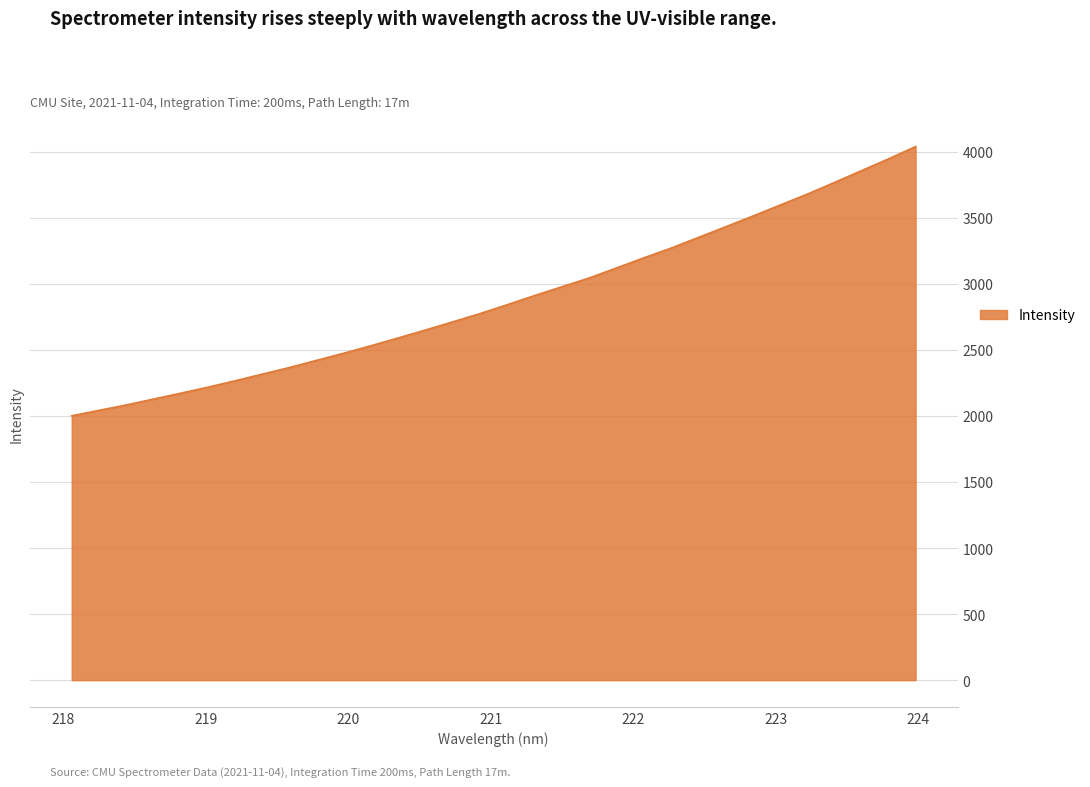

What is the difference between the maximum and minimum values?

2038.1